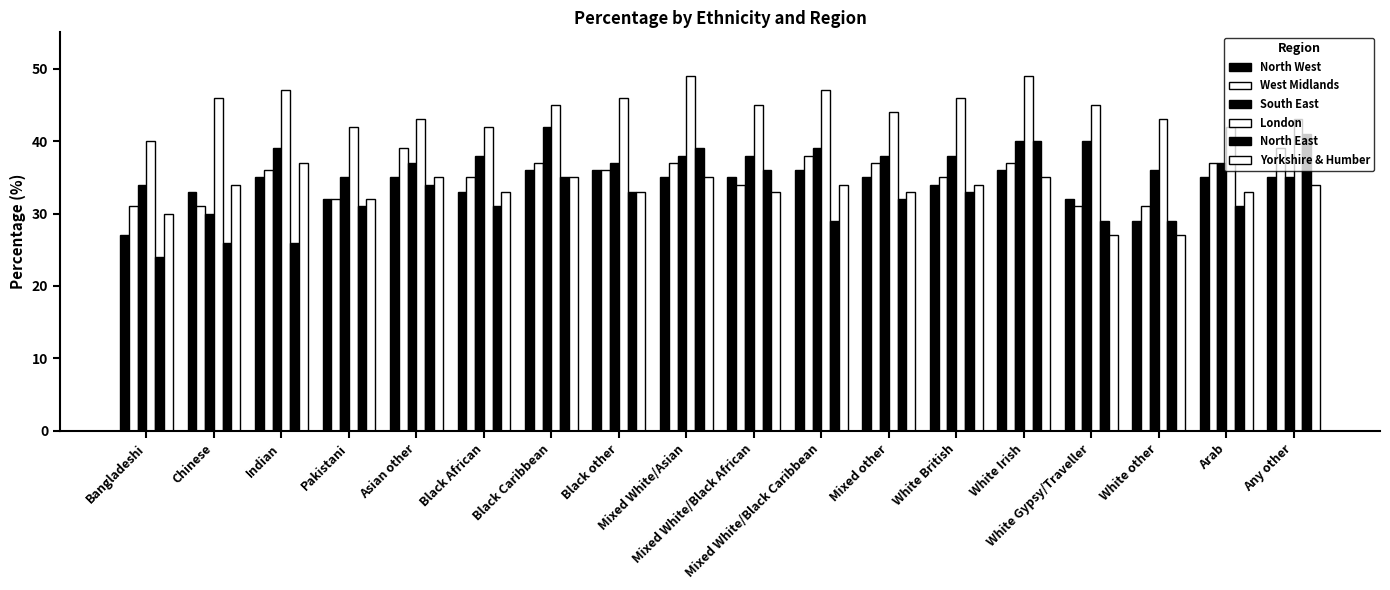

Which series changed the most between Mixed White/Black African and Mixed White/Black Caribbean?

North East